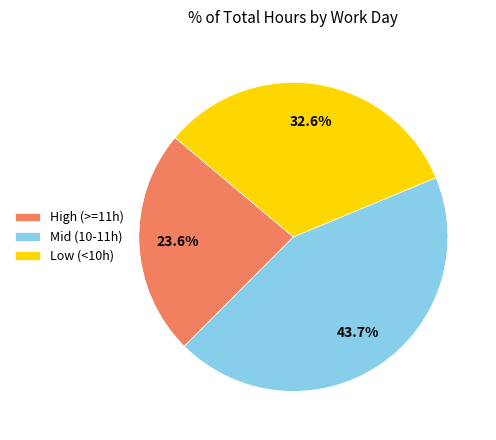

Does High (>=11h) account for over 50% of the chart?

No